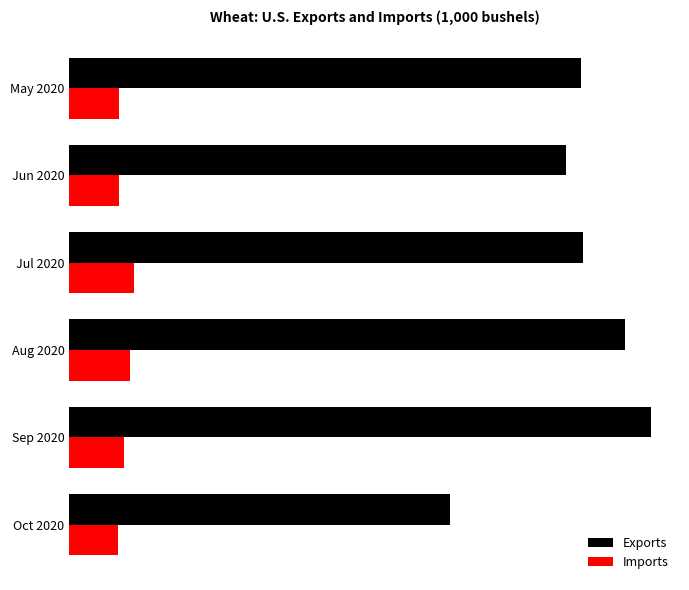

What are all the series names shown in the legend?

Exports, Imports